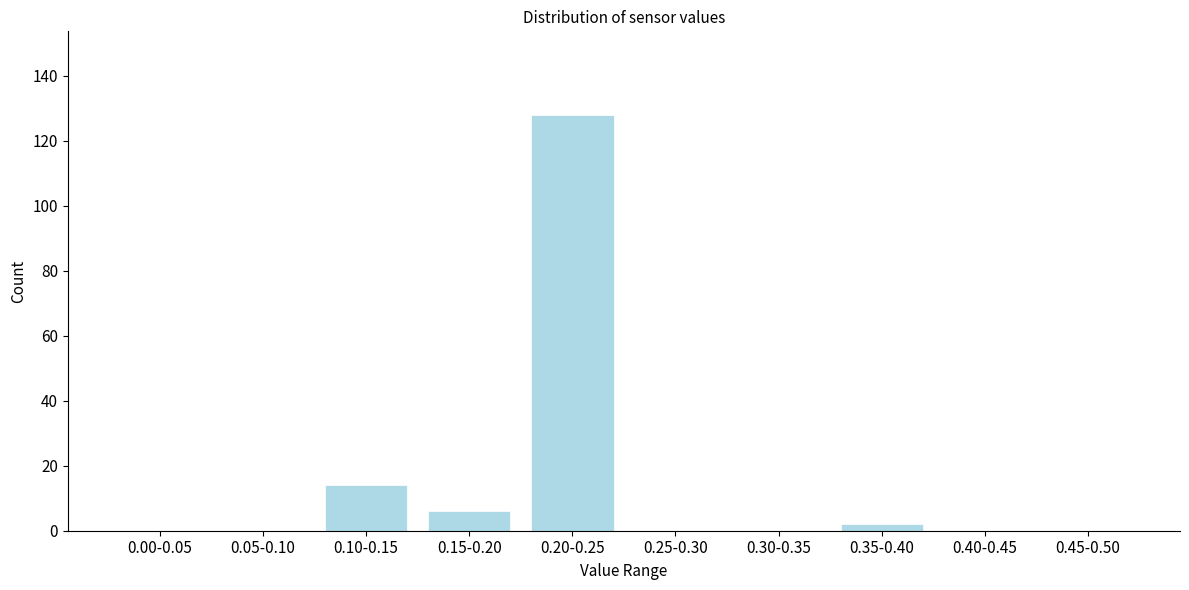

Reading left to right, what are all the values shown in this chart?

0.00-0.05=0	0.05-0.10=0	0.10-0.15=14	0.15-0.20=6	0.20-0.25=128	0.25-0.30=0	0.30-0.35=0	0.35-0.40=2	0.40-0.45=0	0.45-0.50=0